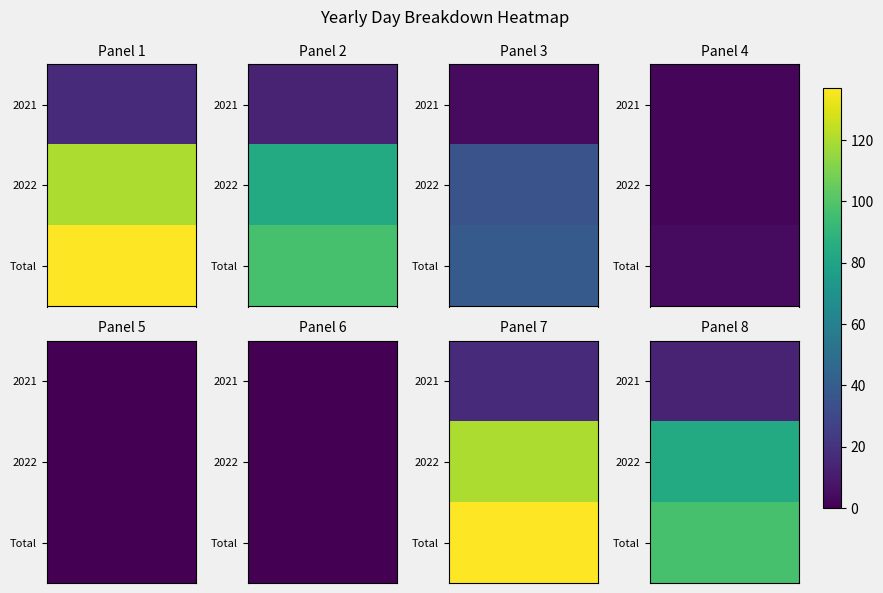

What is the total value across all series at 1?

194